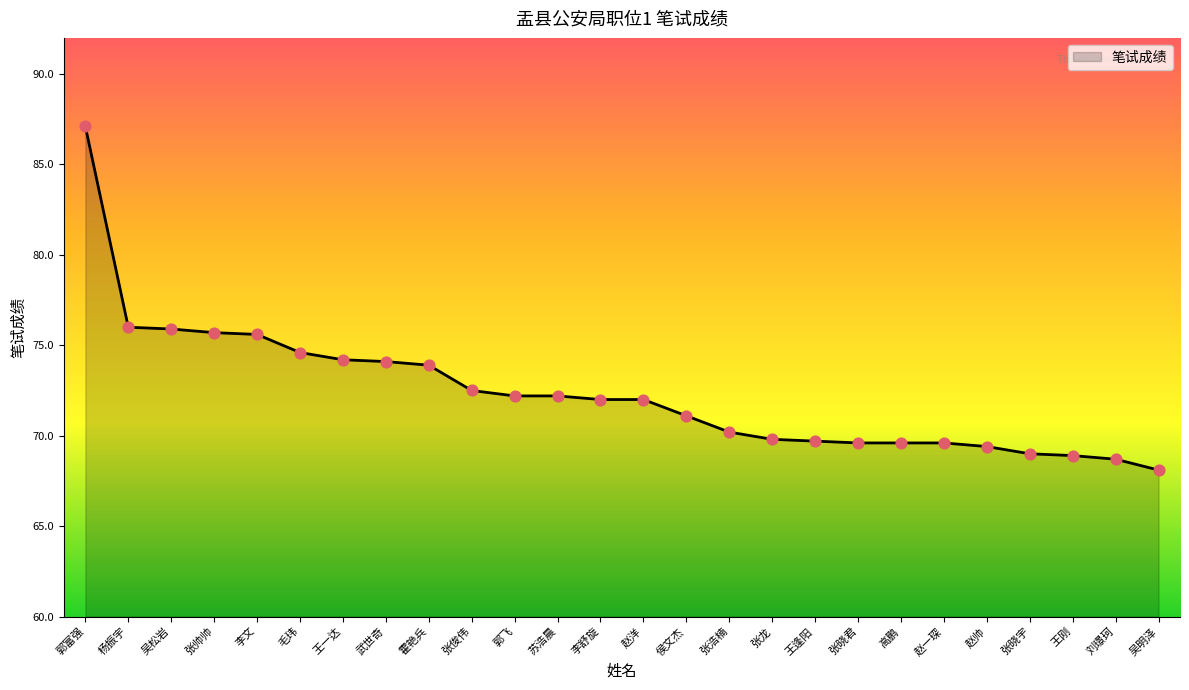

What is the change in value from 李文 to 张俊伟?

-3.1